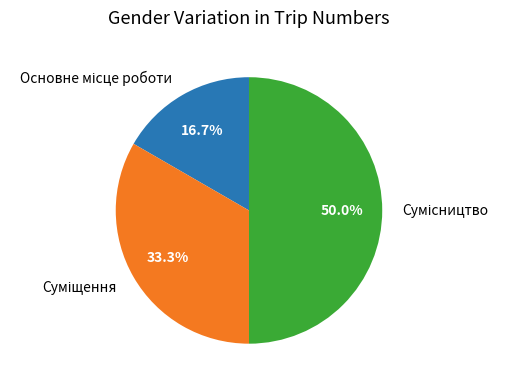

How many slices are in this pie chart?

3